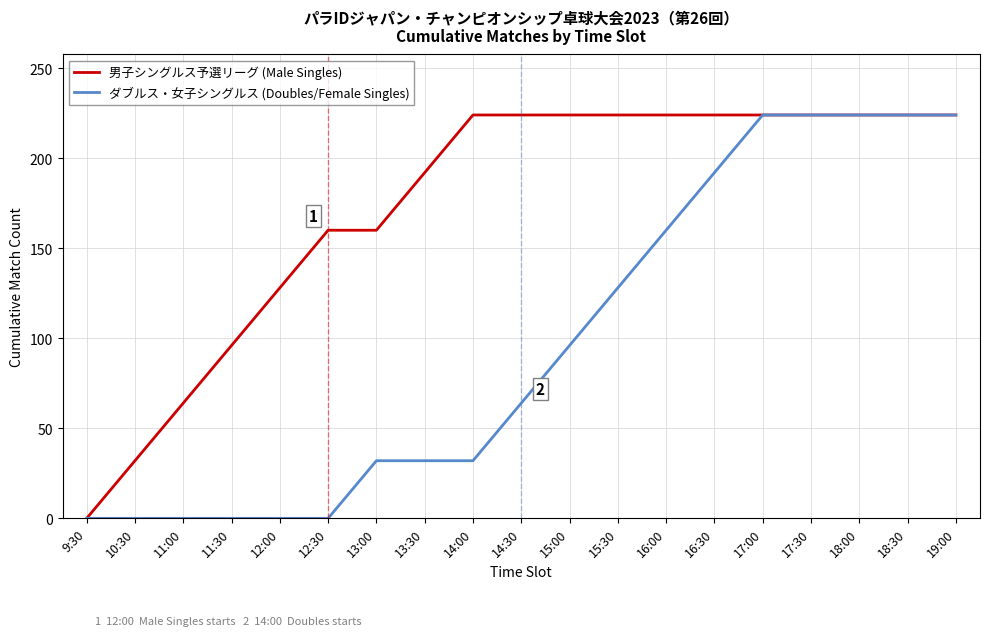

Which category has the lowest value in the 男子シングルス予選リーグ (Male Singles) series?

9:30